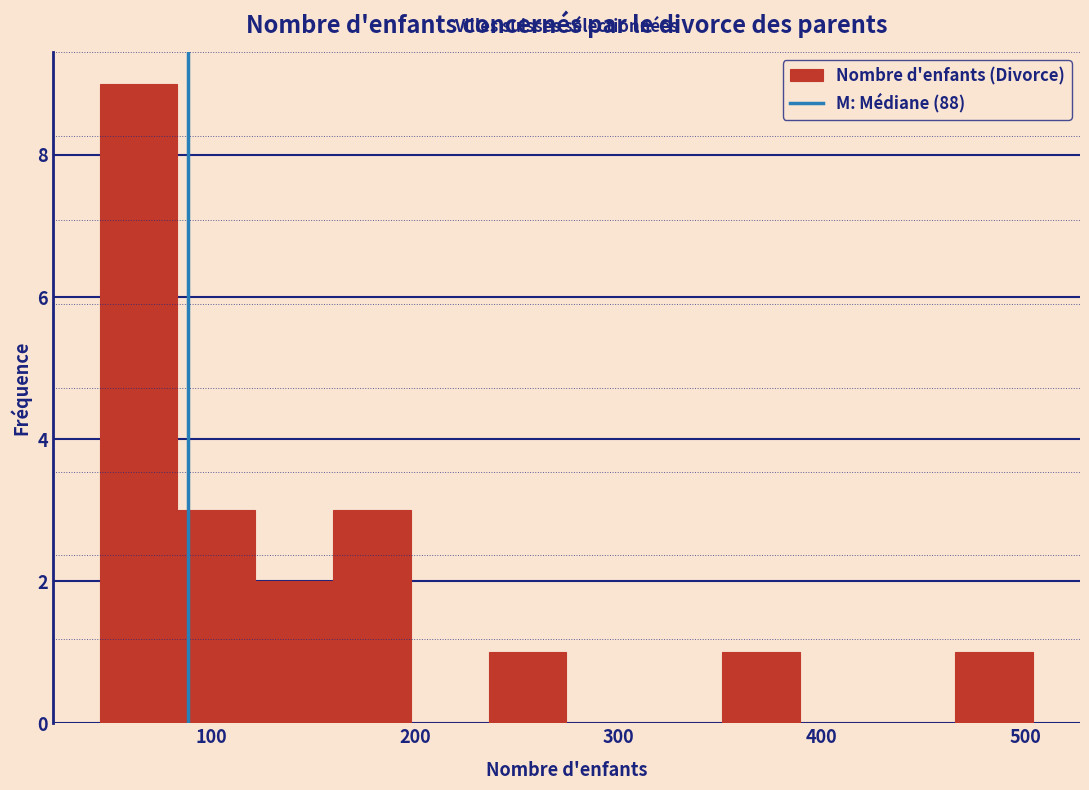

Around what value on the x-axis is the tallest bar? Give the approximate position of its centre, as read against the axis.

60